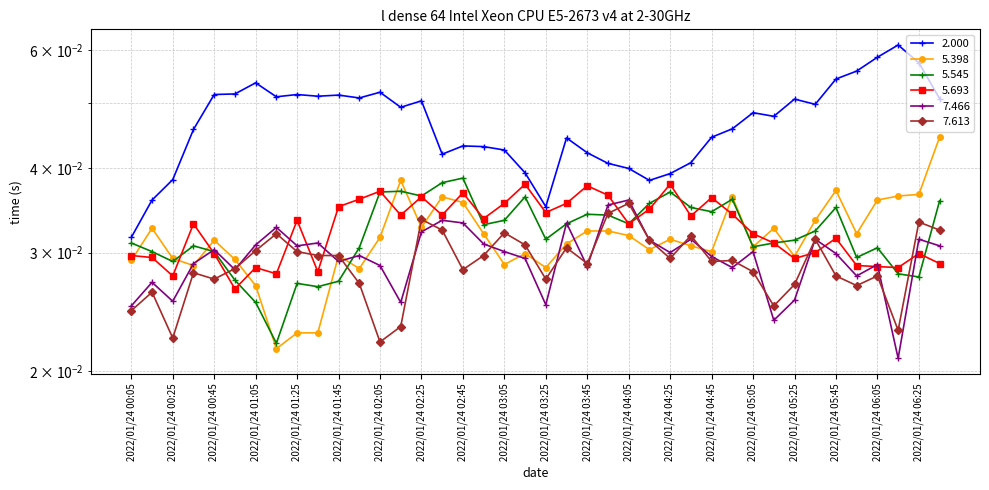

Is it true that 2.000 equals 0.1 at 2022/01/24 05:25?

True